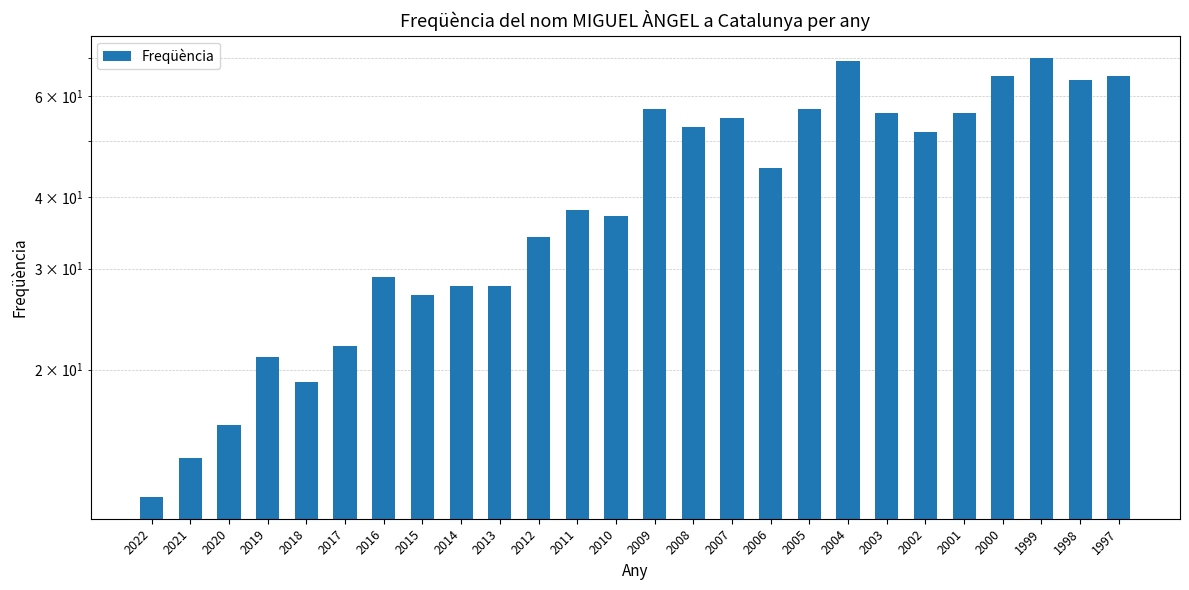

What is the minimum value shown in the chart?

12